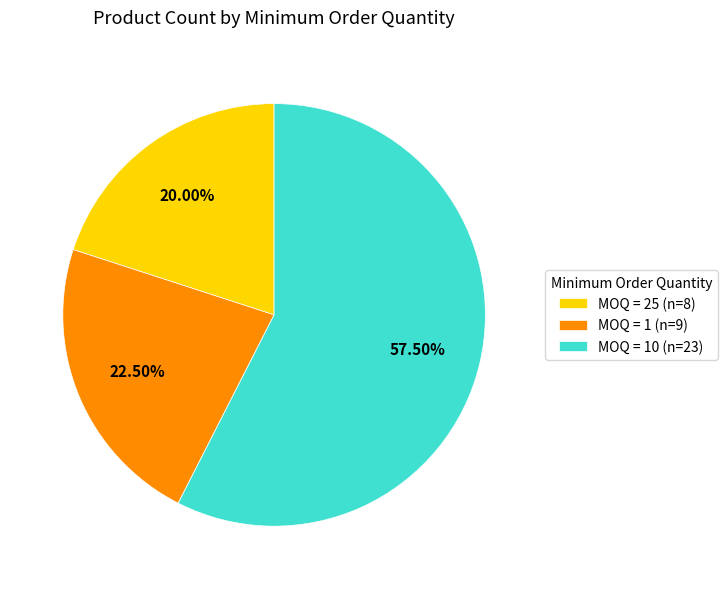

Is the sum of MOQ = 10 (n=23) and MOQ = 1 (n=9) greater than half?

Yes